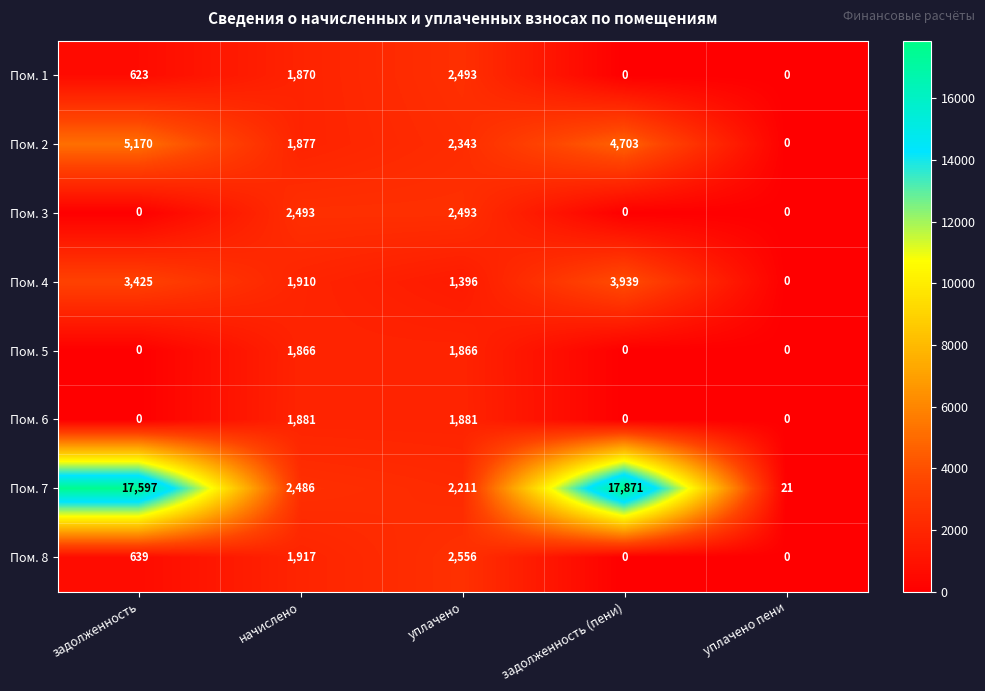

Count the Пом. 6 values in the range 0 to 1881.

5